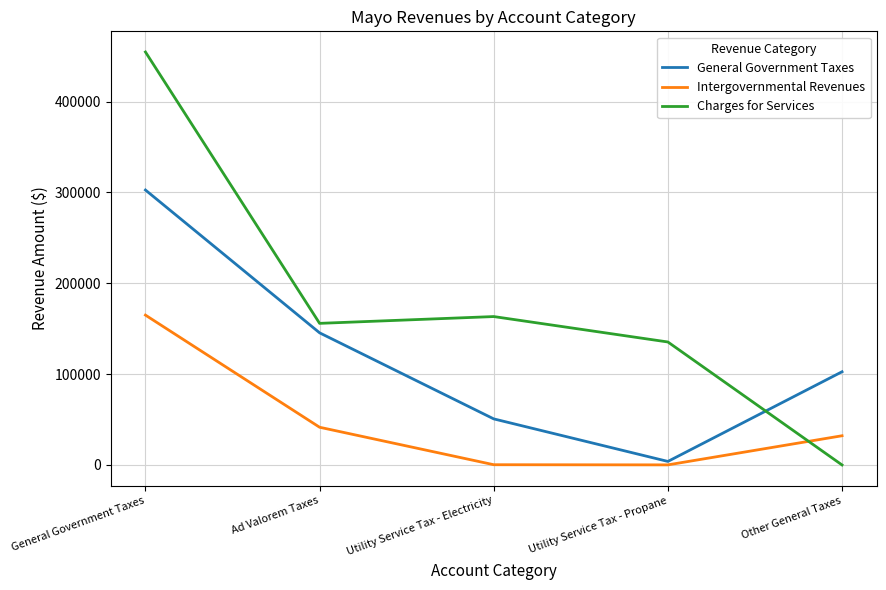

What is the total value across all series at Other General Taxes?

134753